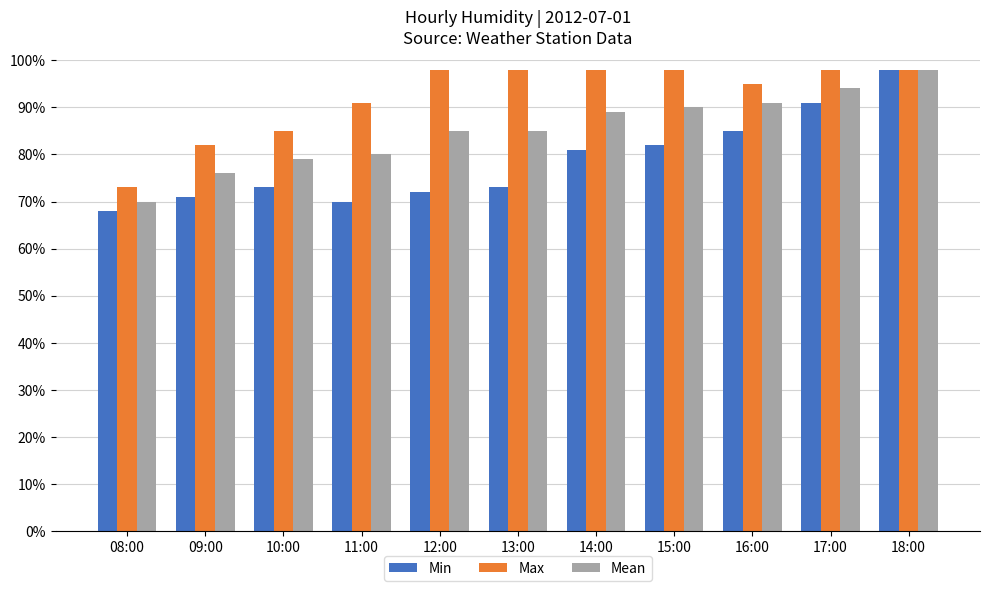

Is it true that Mean equals 139 at 11:00?

False